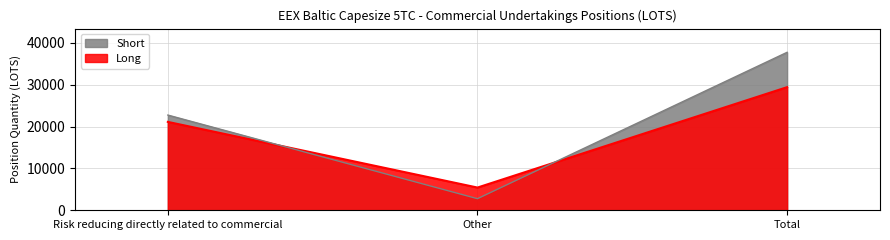

What value does the Long series have at Total?

29438.3